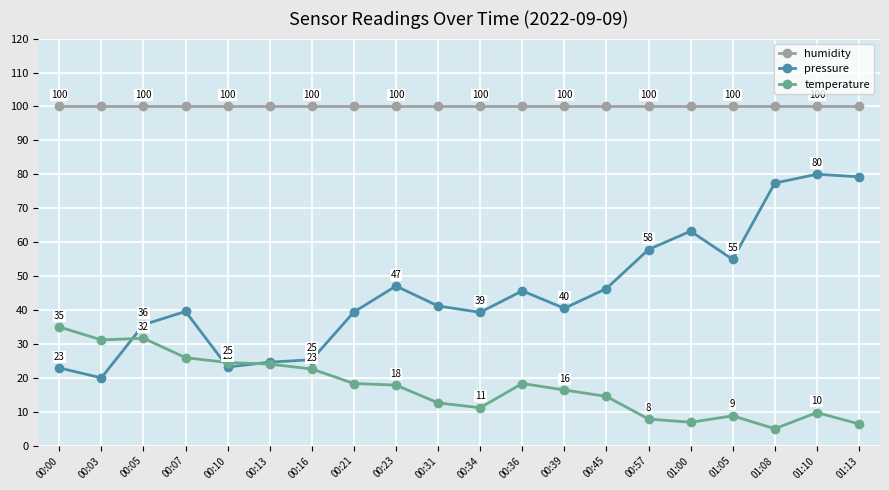

Between 00:05 and 00:34, which series saw the biggest shift?

temperature